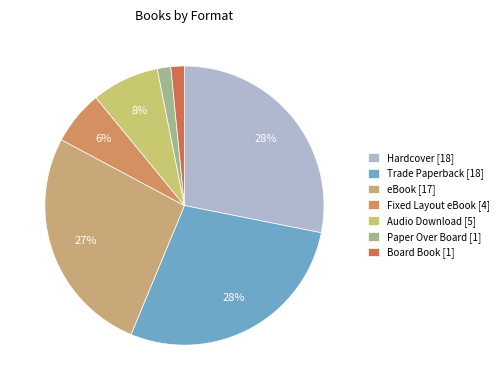

Is Fixed Layout eBook the majority of the pie?

No